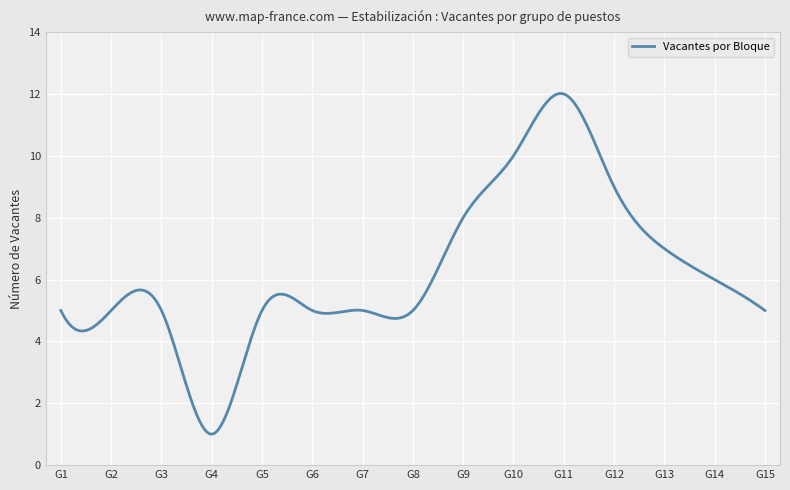

What is the greatest value displayed?

12.0